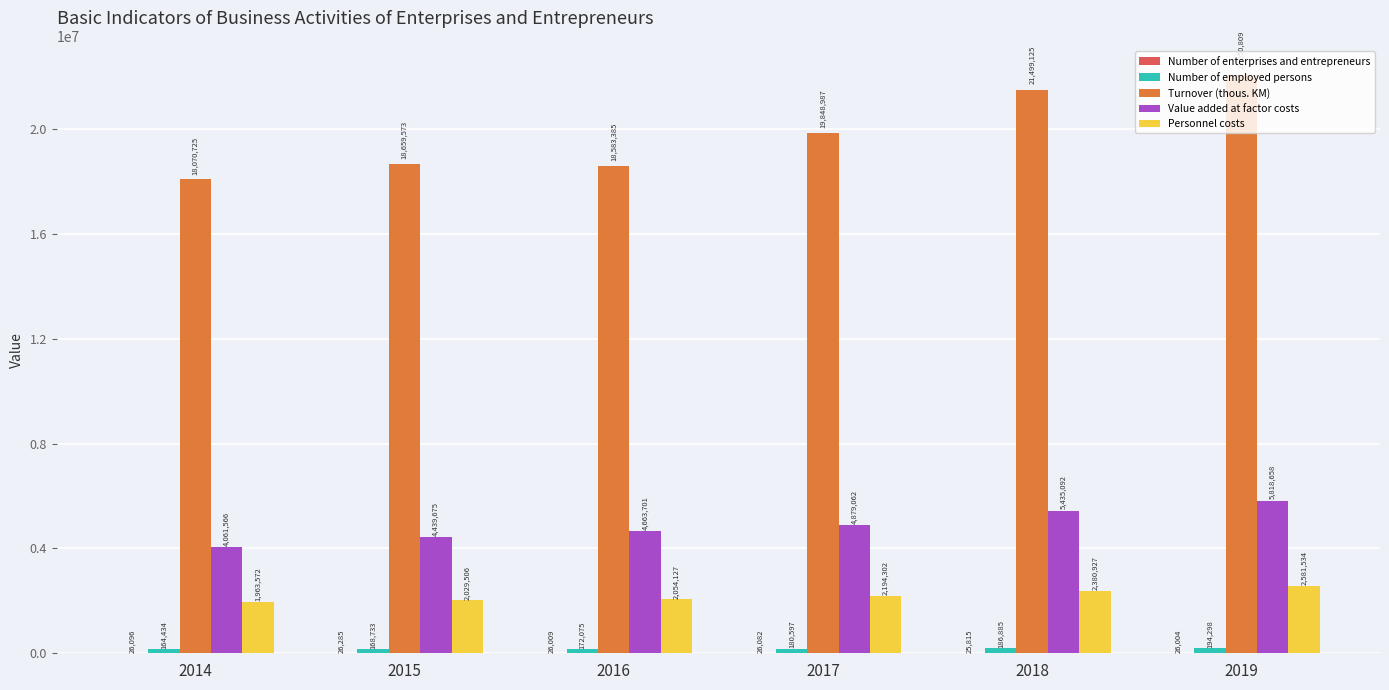

How many data points does each series have?

6